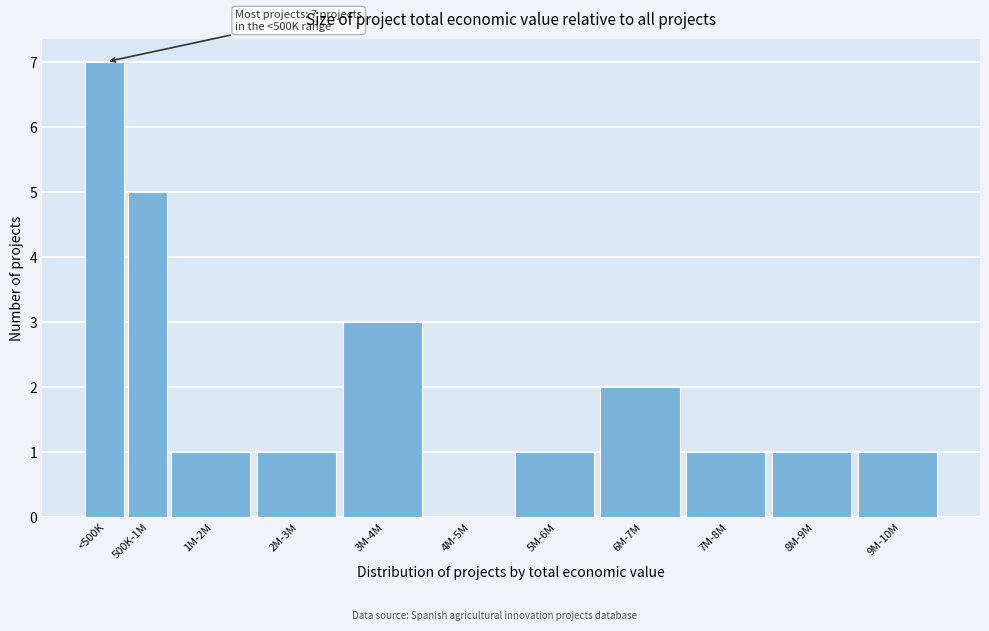

Reading left to right, transcribe all the data shown in this chart.

<500K=7	500K-1M=5	1M-2M=1	2M-3M=1	3M-4M=3	4M-5M=0	5M-6M=1	6M-7M=2	7M-8M=1	8M-9M=1	9M-10M=1